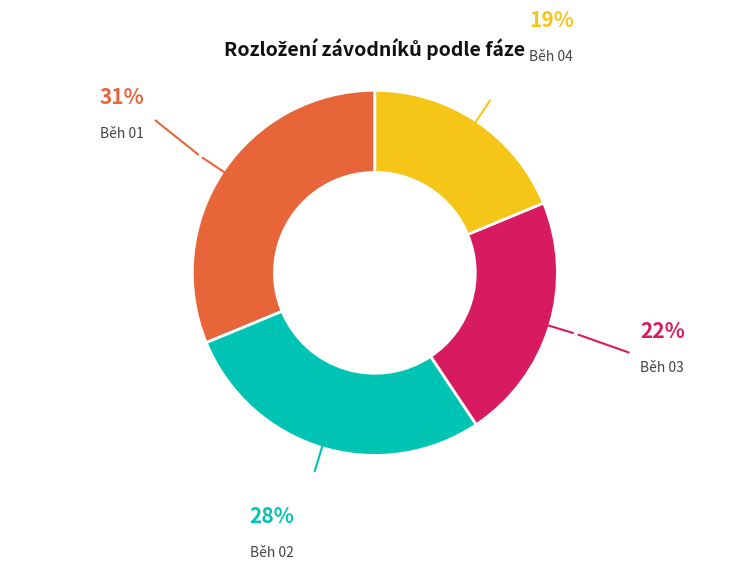

Is Běh 04 the majority of the pie?

No